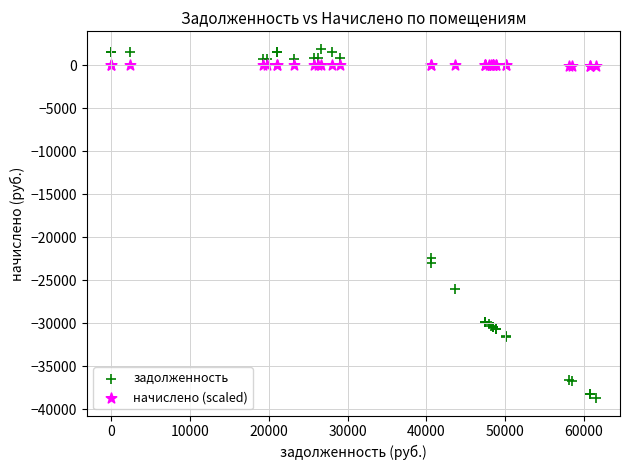

Which series has the largest Y range (max minus min)?

задолженность